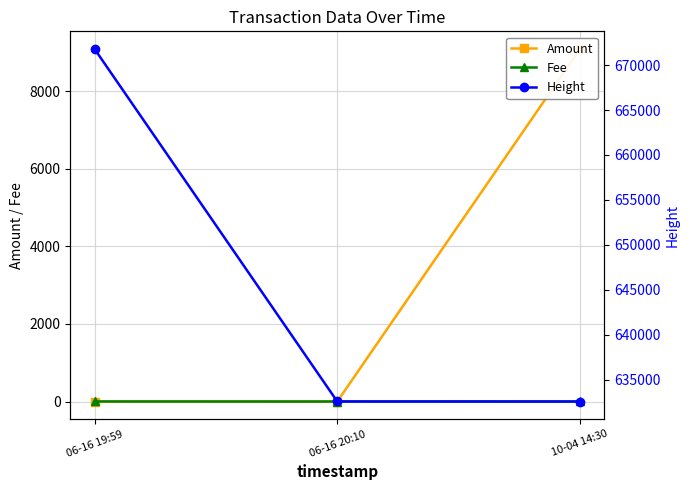

What is the label of the 1st point from the left?

06-16 19:59